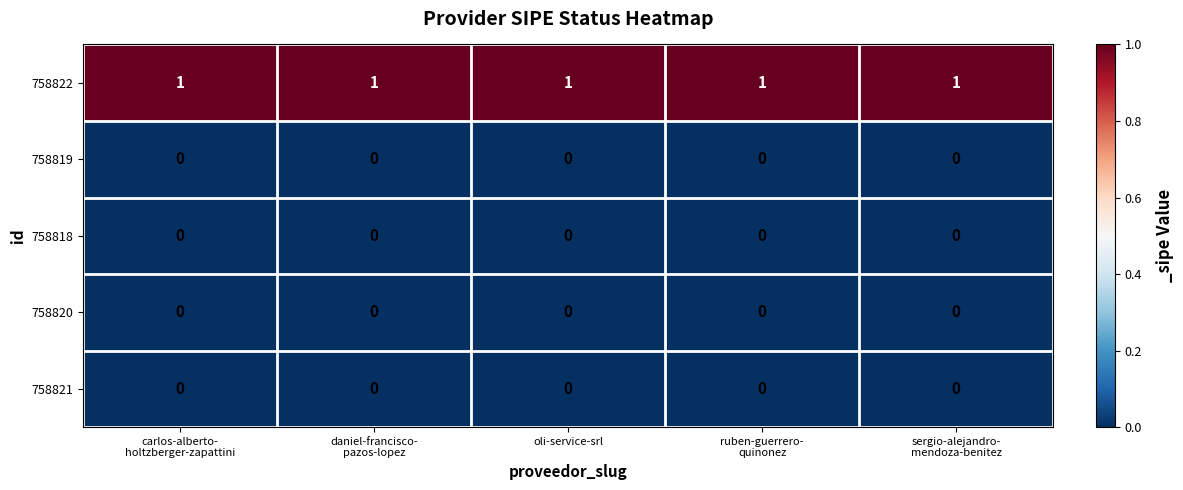

At how many categories does at least one series exceed 0?

5